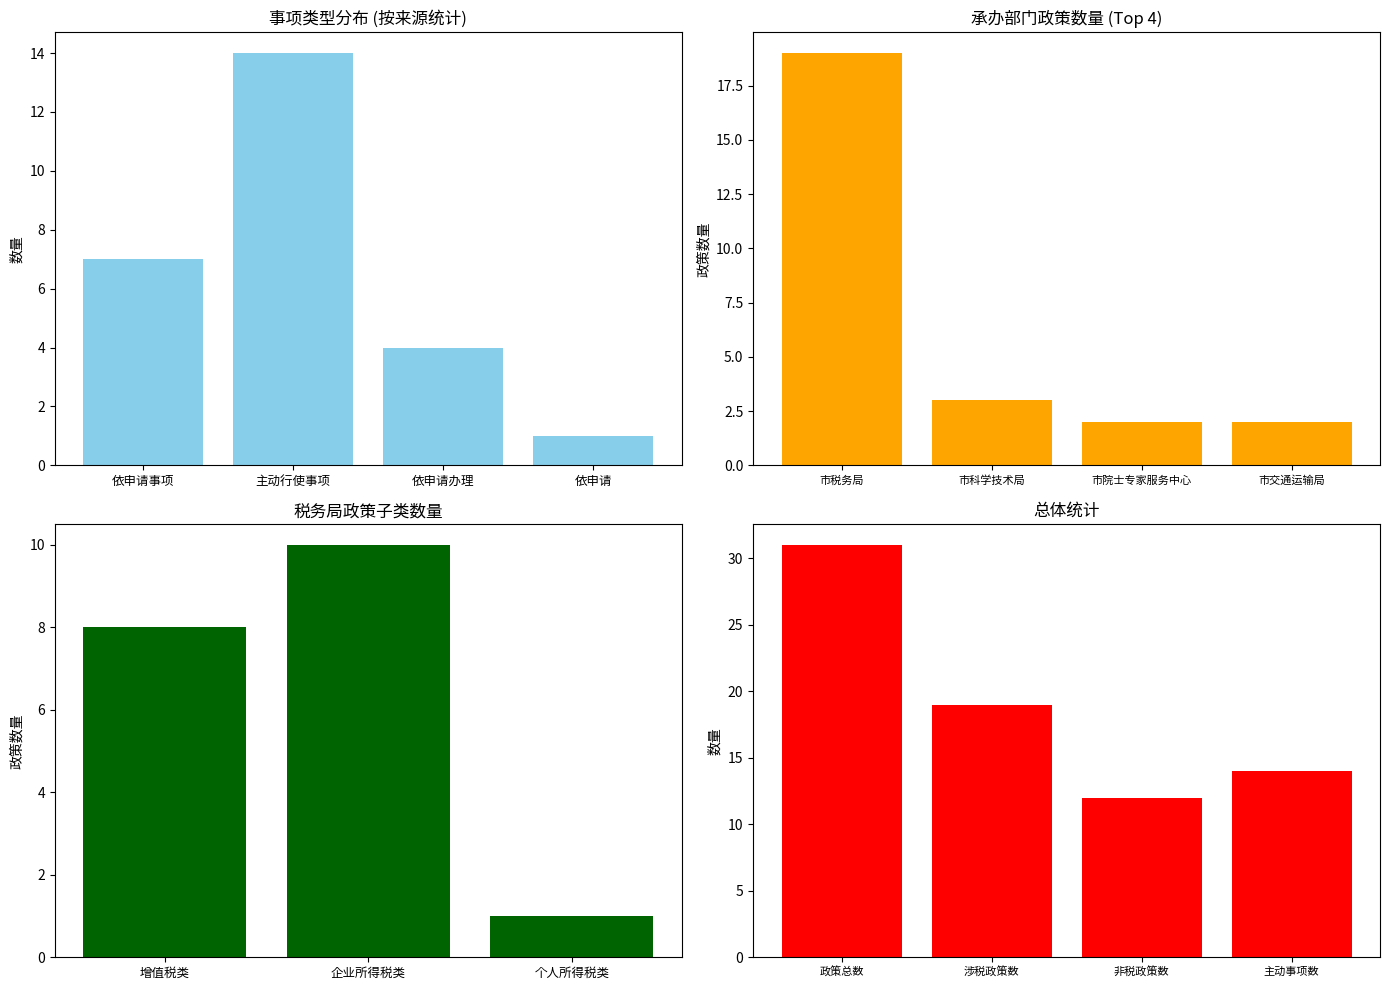

Which has a higher value, 依申请事项 or 依申请办理?

依申请事项